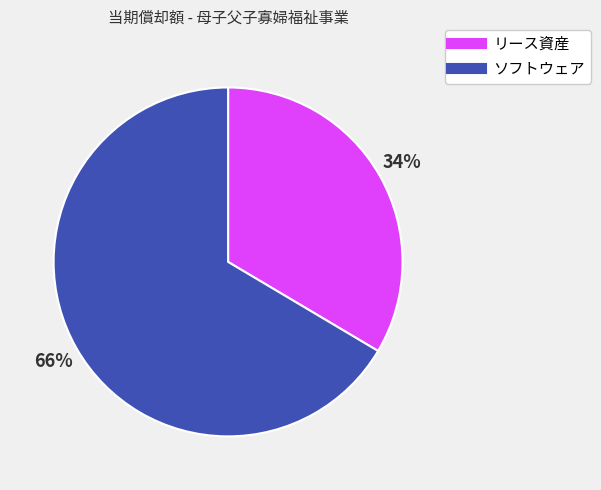

To the nearest percent, what is the combined percentage of ソフトウェア and リース資産?

100%